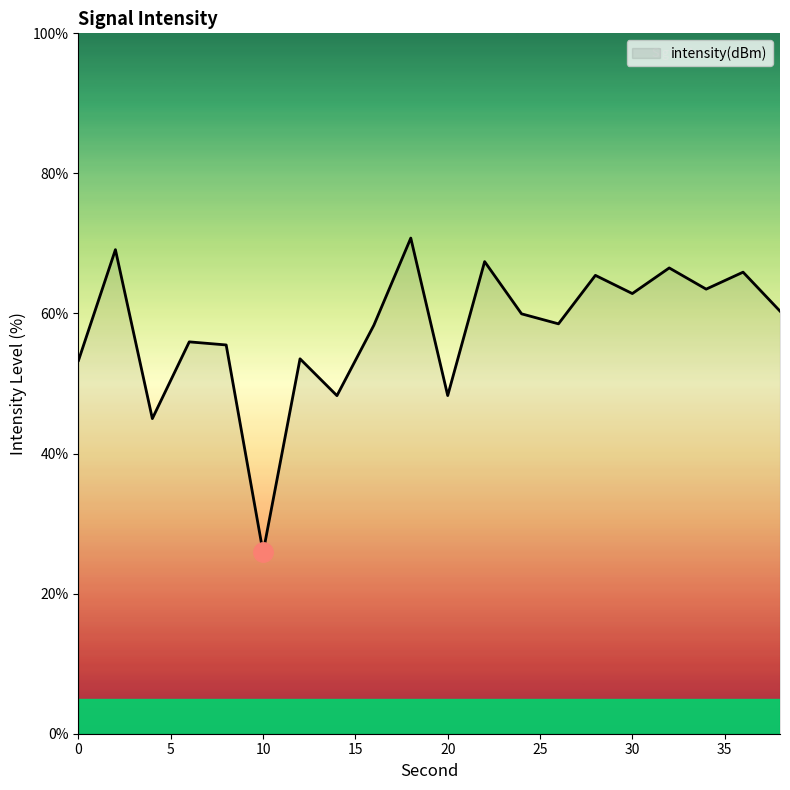

What is the difference between the maximum and minimum values?

44.9